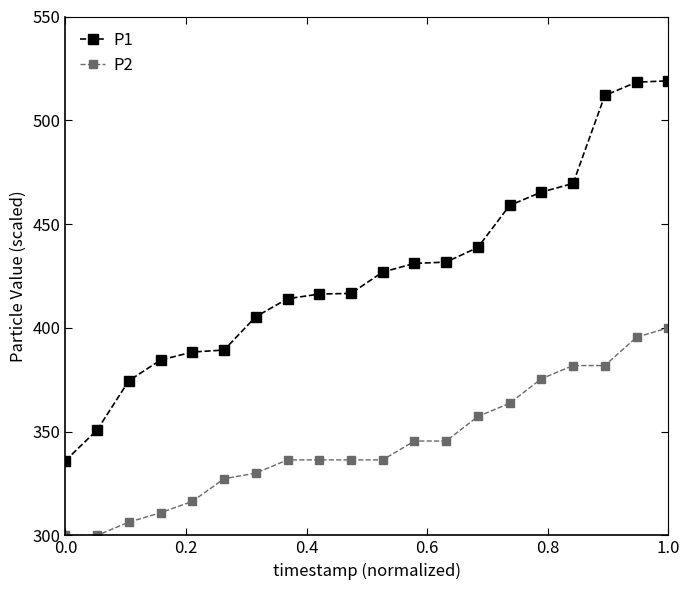

Which series has the largest range (max minus min)?

P1